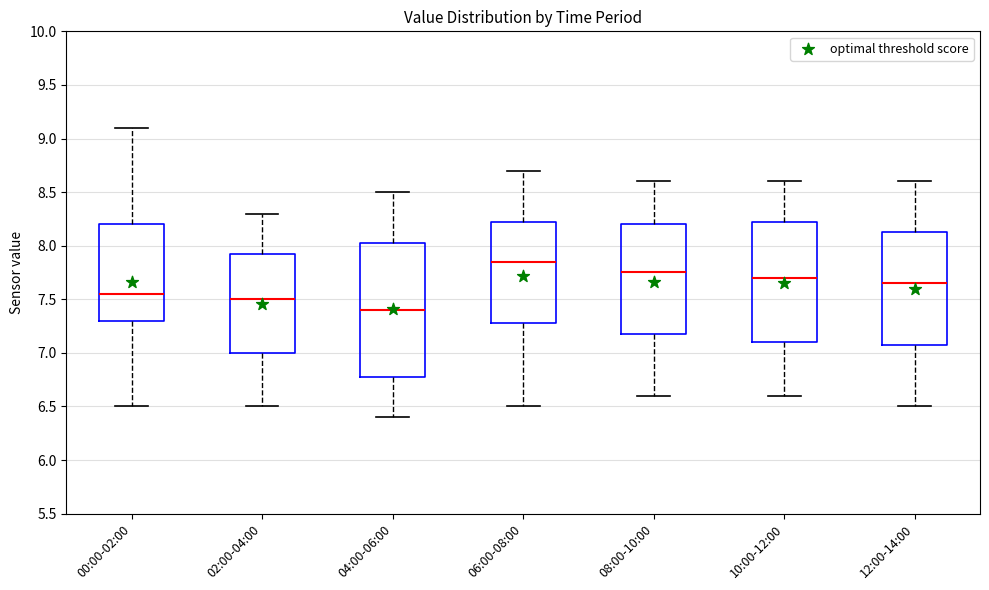

Which box has the lowest median line?

04:00-06:00